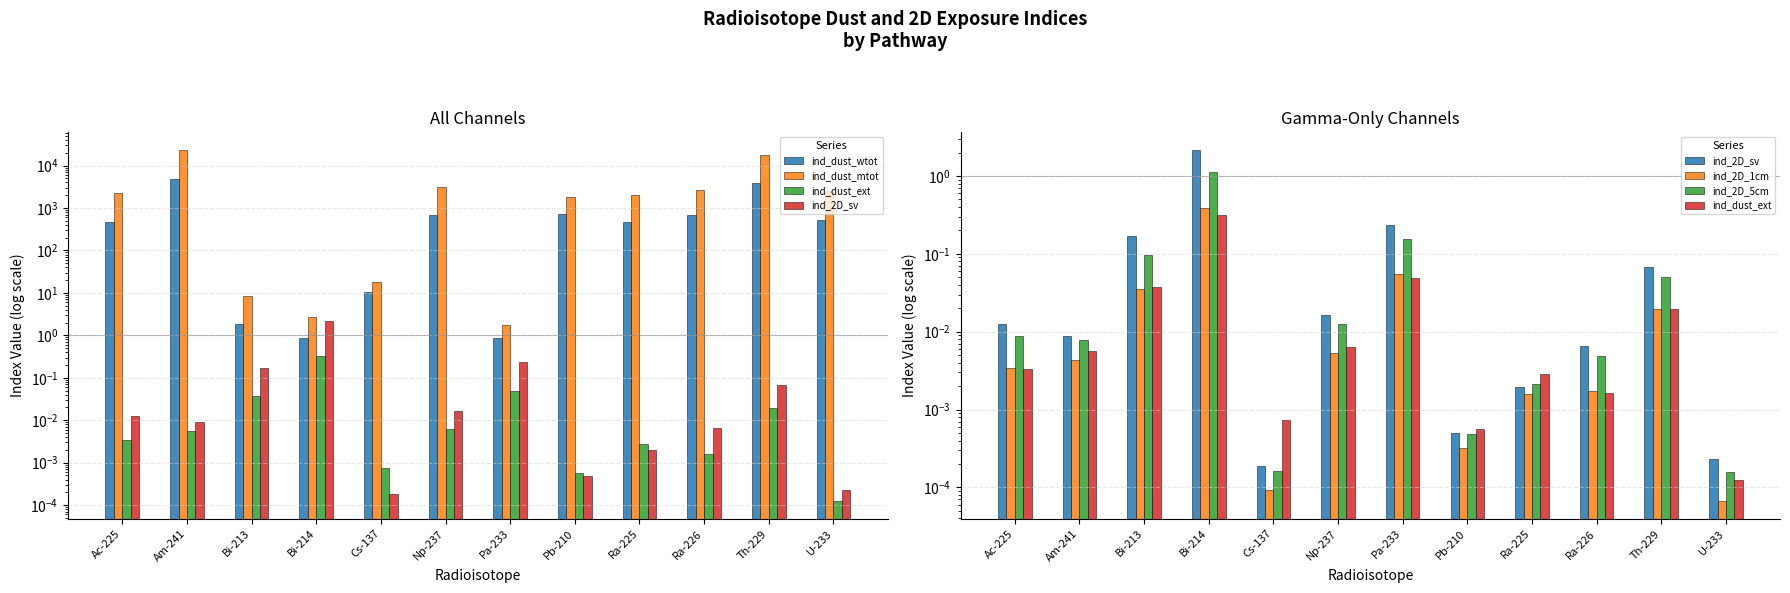

What position from the right is Np-237?

7